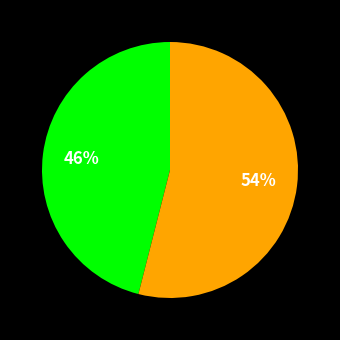

How many segments does this pie chart have?

2